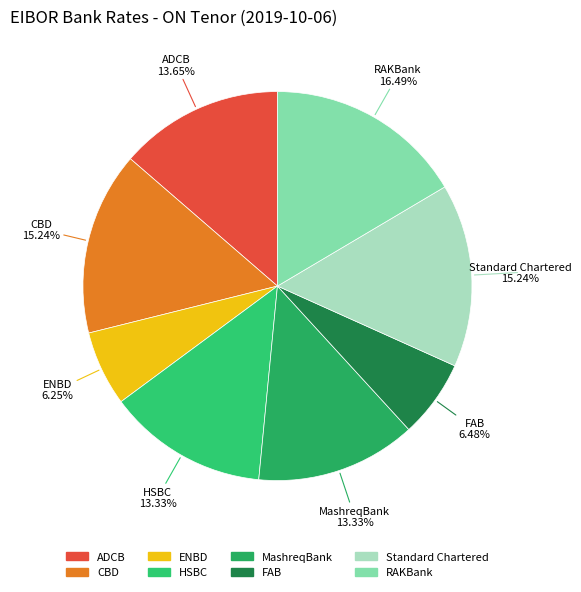

What is the ratio of the value at ADCB to the value at HSBC?

1.0